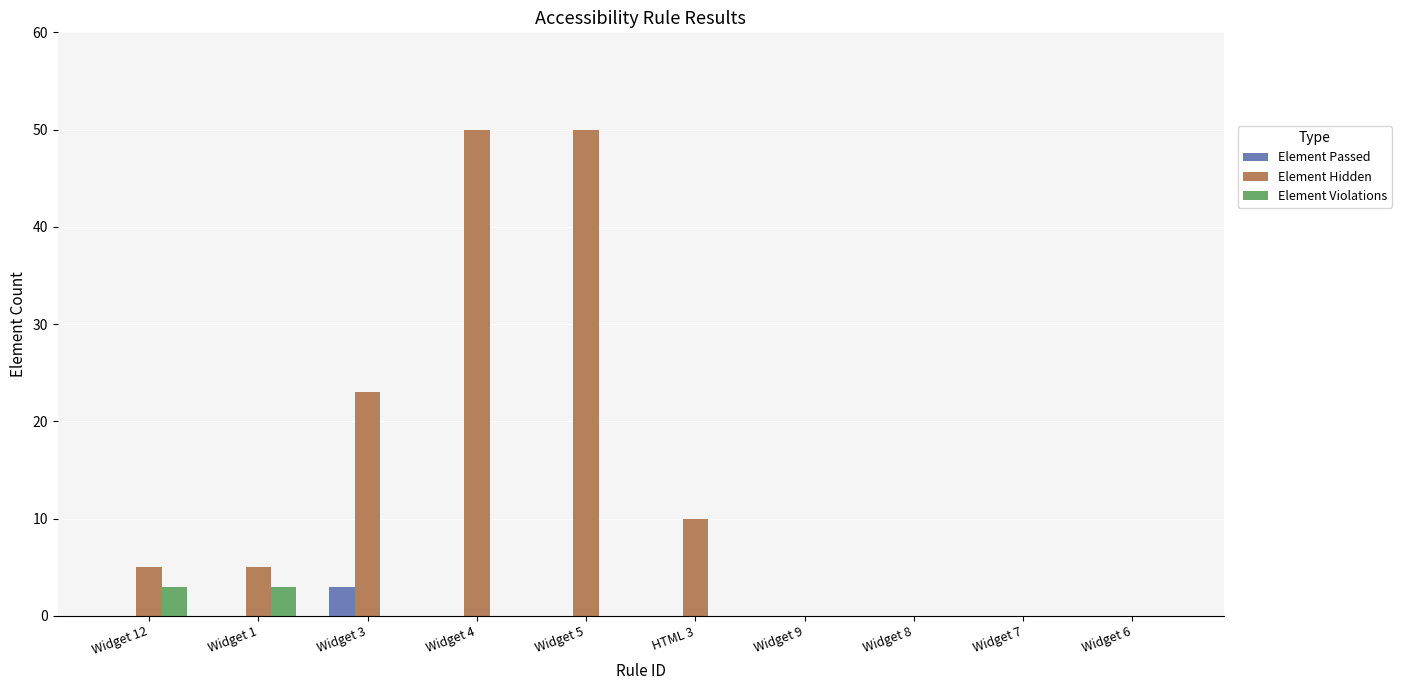

The Element Passed series shows 0 at Widget 1. True or false?

True